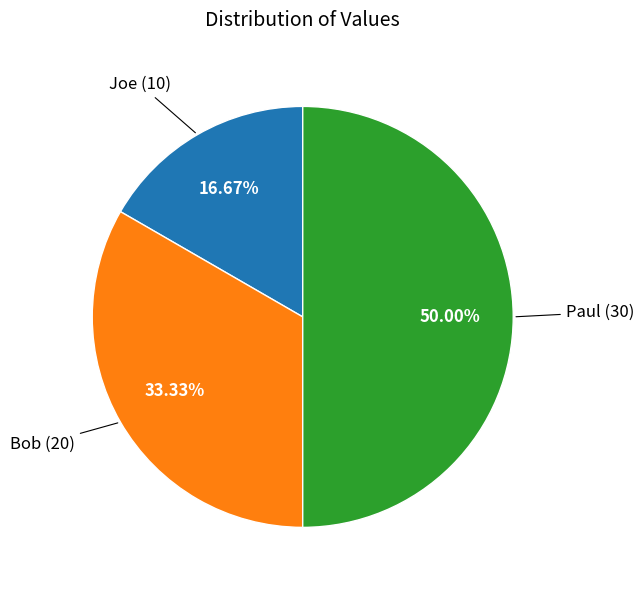

Which slice is the largest?

Paul